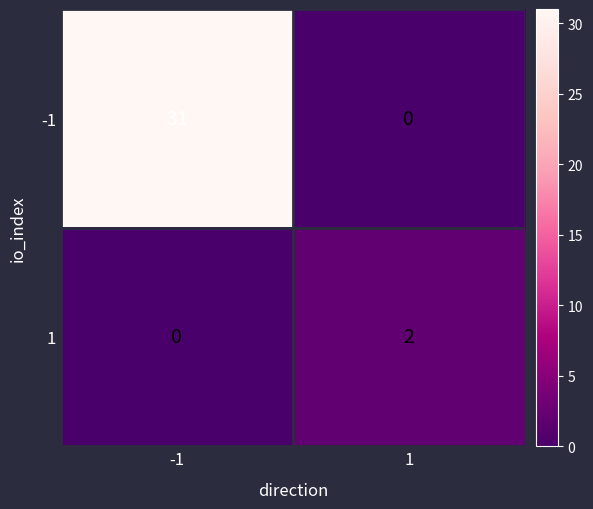

At which category is the sum across all series the highest?

-1